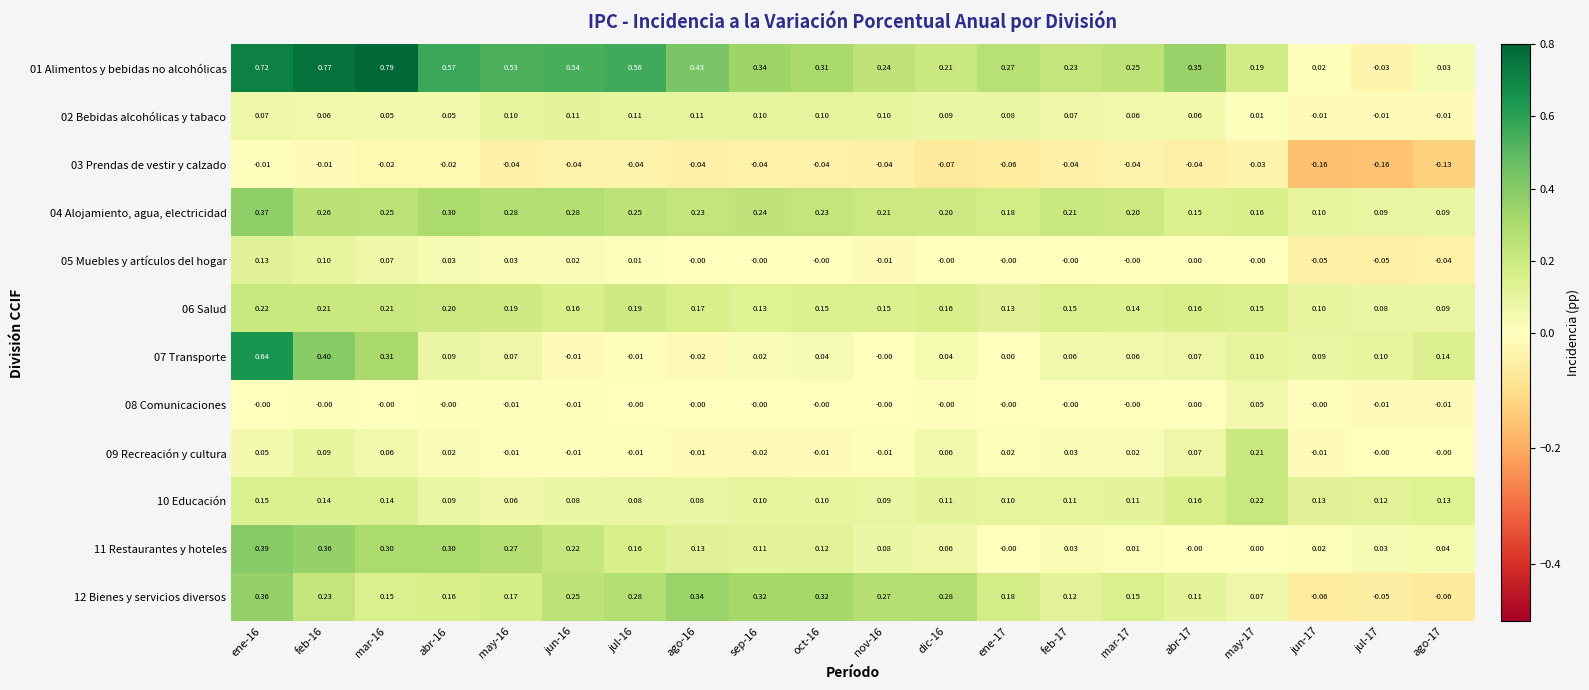

Is the value of 11 Restaurantes y hoteles at jul-16 greater than the value of 12 Bienes y servicios diversos at ene-17?

No